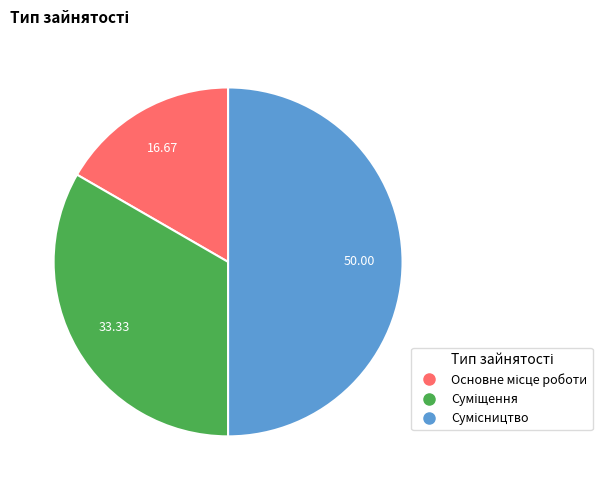

To the nearest percent, what portion does Основне місце роботи represent?

17%